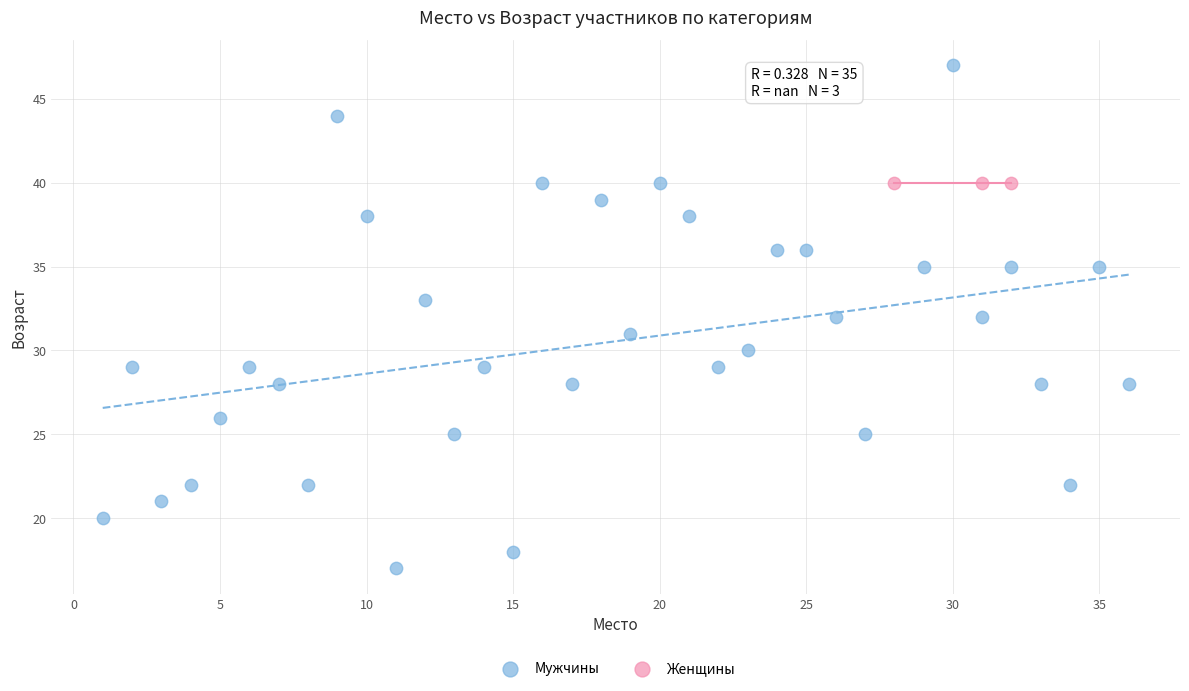

Which series contains the highest Y value?

Мужчины